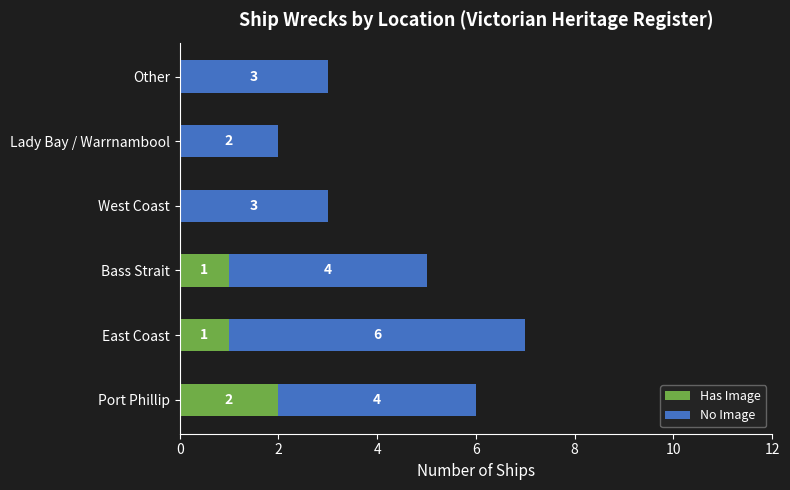

What are all the series names shown in the legend?

Has Image, No Image